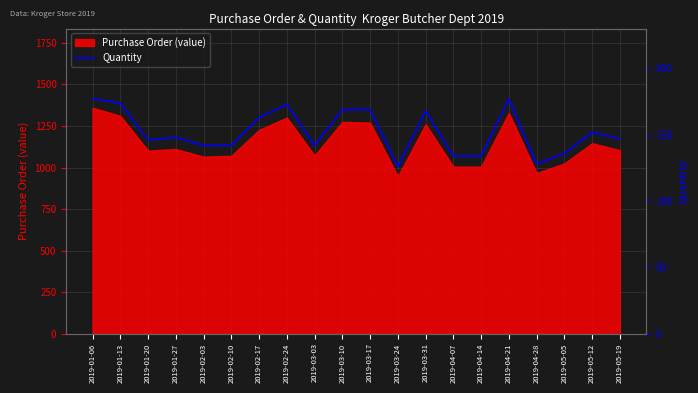

The value at 2019-05-05 is 70. True or false?

False